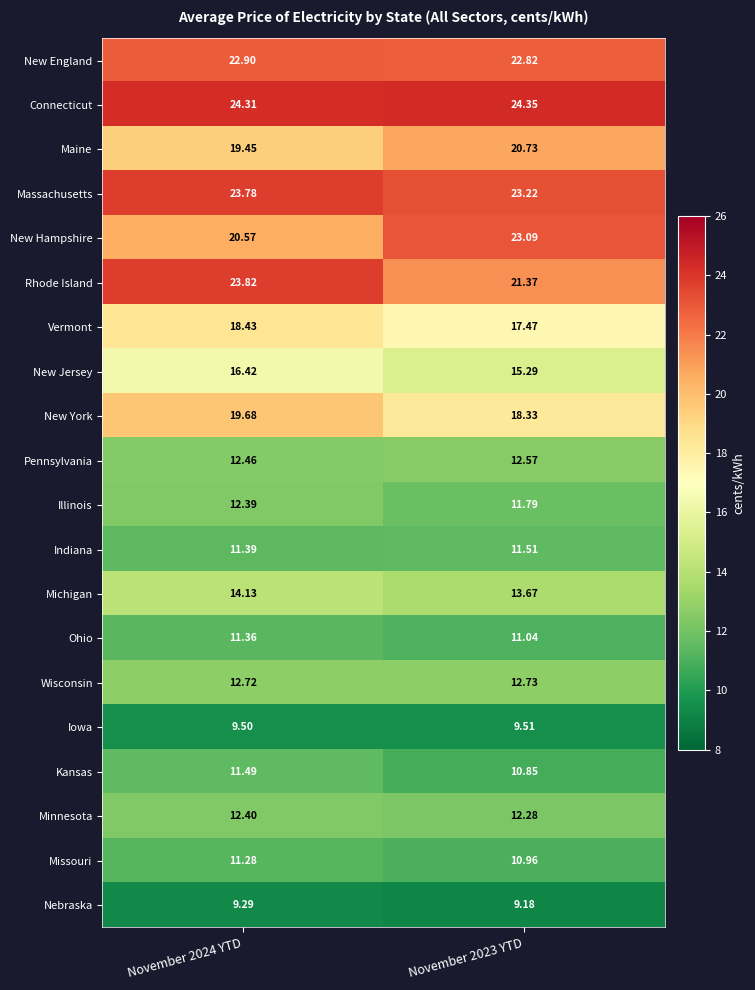

Which series has the largest total across all categories?

Connecticut